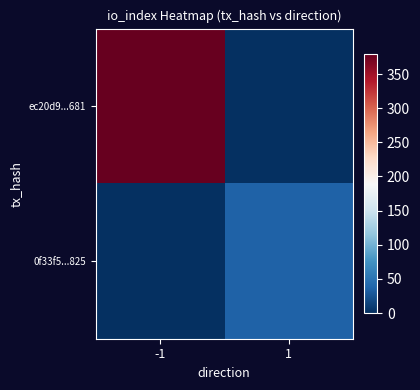

How many series are shown in this chart?

2